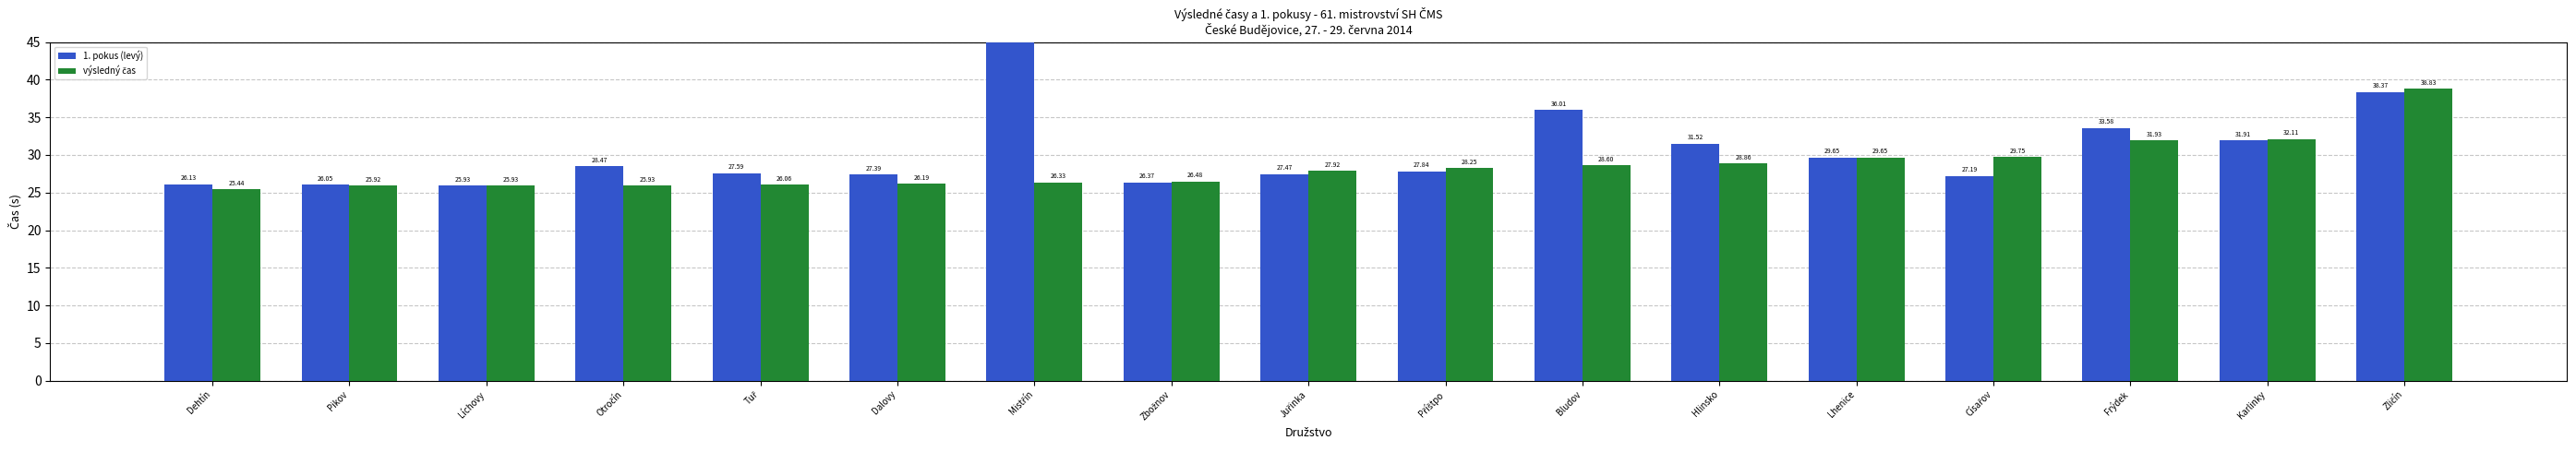

At which label does výsledný čas reach its minimum?

Dehtín